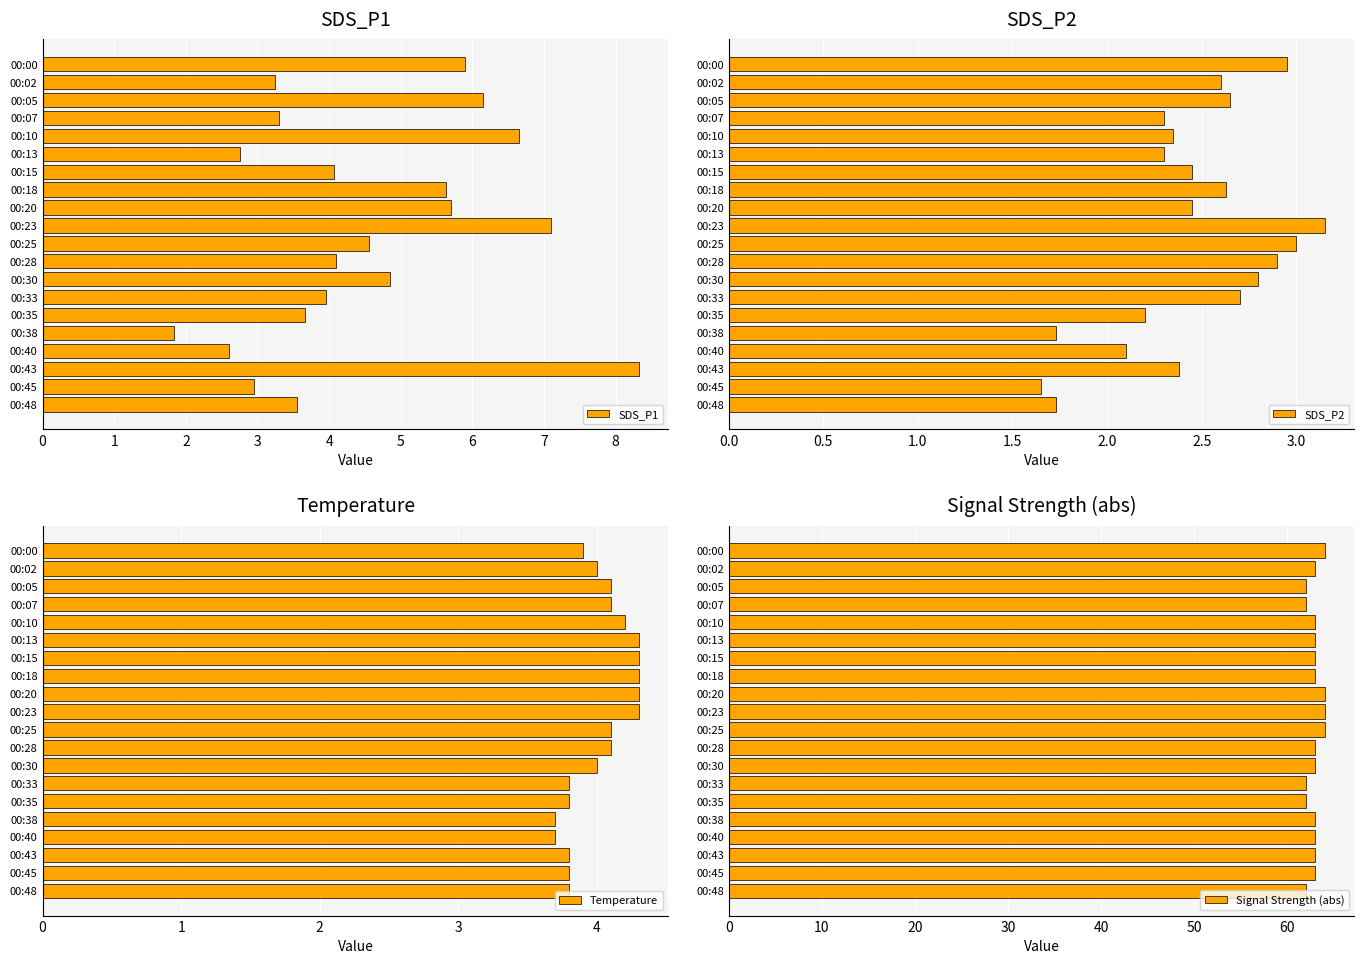

How many data points in SDS_P2 are above 2?

17